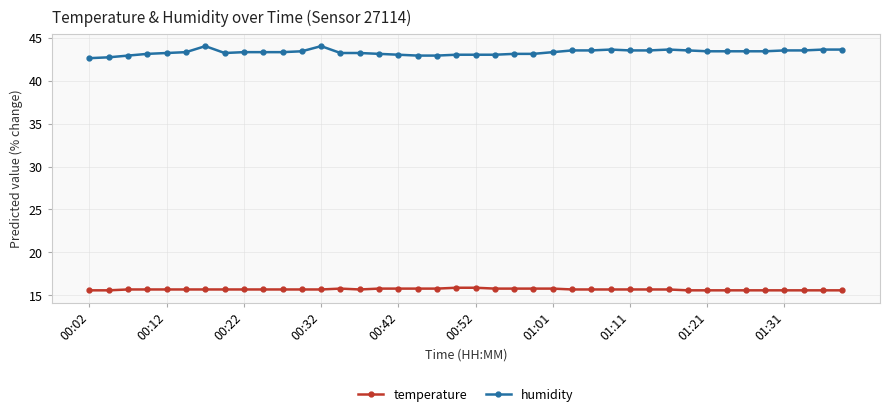

At how many categories does at least one series exceed 21?

40